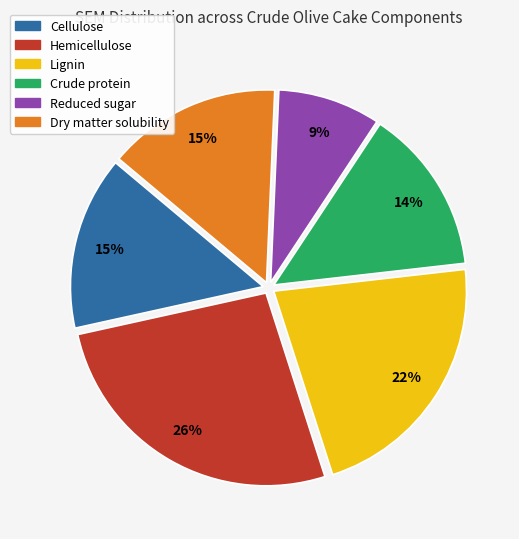

Which category has the smallest portion of the pie?

Reduced sugar